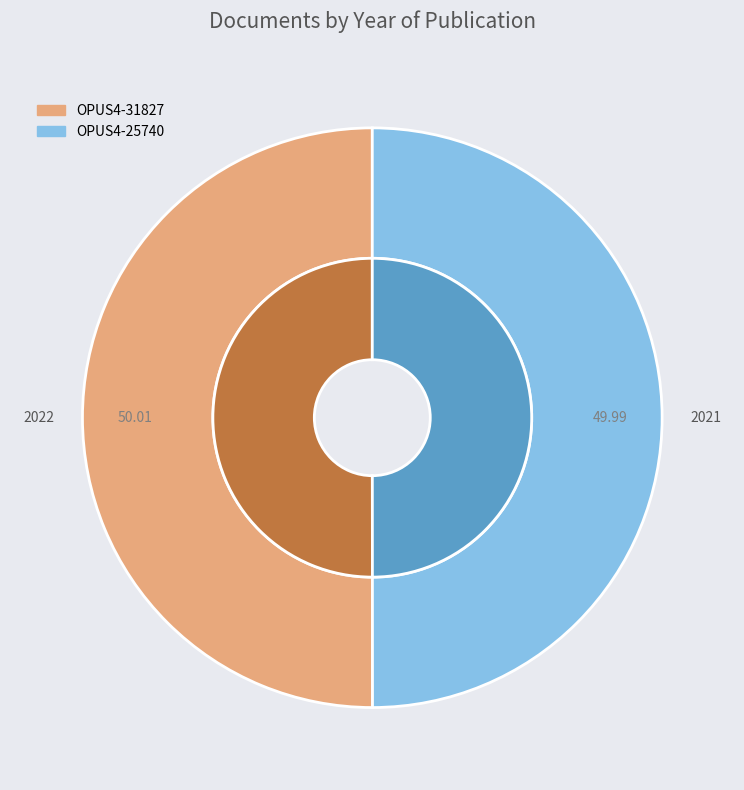

How many slices are in this pie chart?

2